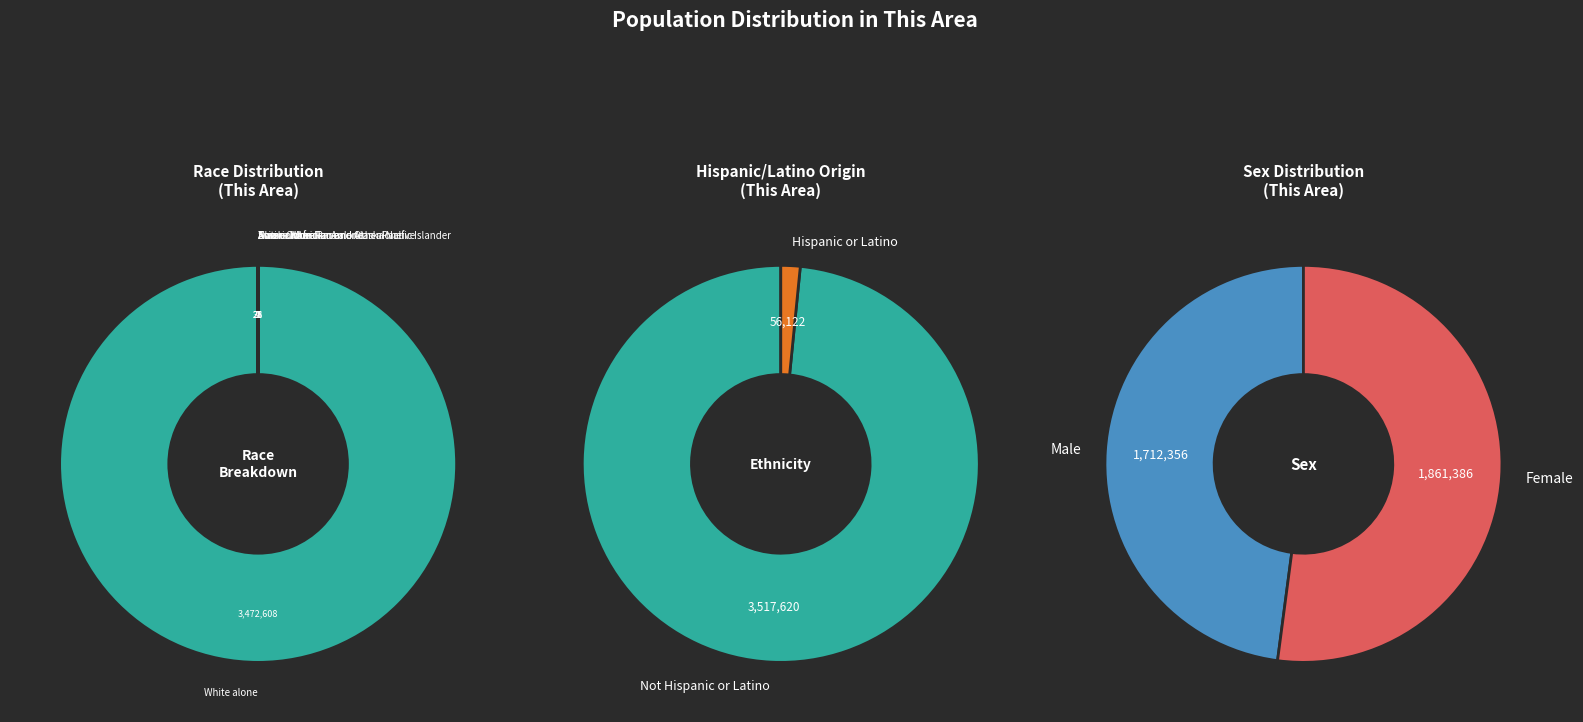

Count the number of slices in the pie.

7